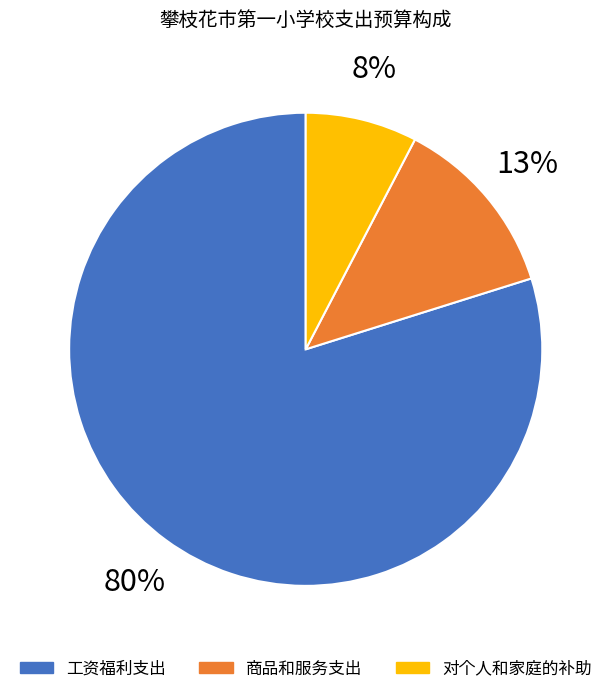

Rank the categories by value from lowest to highest.

对个人和家庭的补助, 商品和服务支出, 工资福利支出